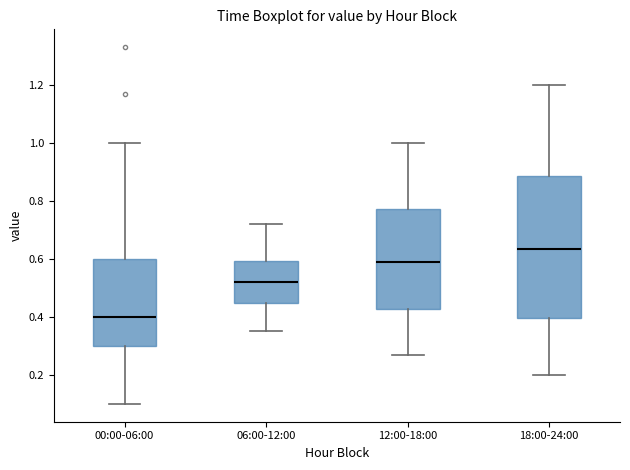

Reading left to right, transcribe this box plot: for each box, give where its median line is, the range the box spans, and where its two whiskers end, as read against the y-axis. The values are not printed on the chart, so give them approximately, as read against the axis.

00:00-06:00: median 0.40, box 0.30 to 0.60, whiskers 0.10 to 1.00
06:00-12:00: median 0.52, box 0.44 to 0.60, whiskers 0.36 to 0.72
12:00-18:00: median 0.60, box 0.42 to 0.78, whiskers 0.28 to 1.00
18:00-24:00: median 0.64, box 0.40 to 0.88, whiskers 0.20 to 1.20